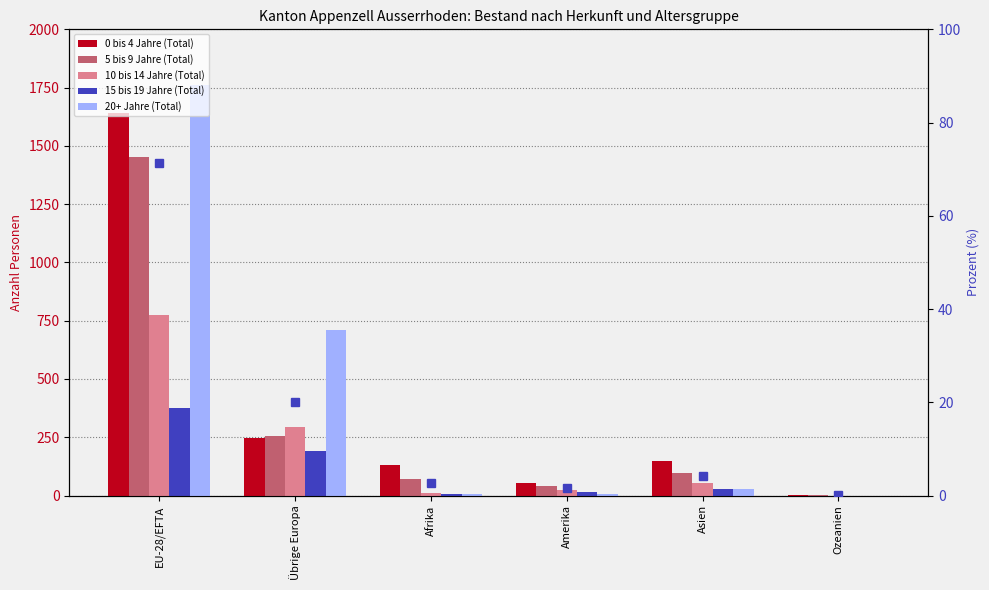

Rank the categories by % of total value from highest to lowest.

EU-28/EFTA, Übrige Europa, Asien, Afrika, Amerika, Ozeanien